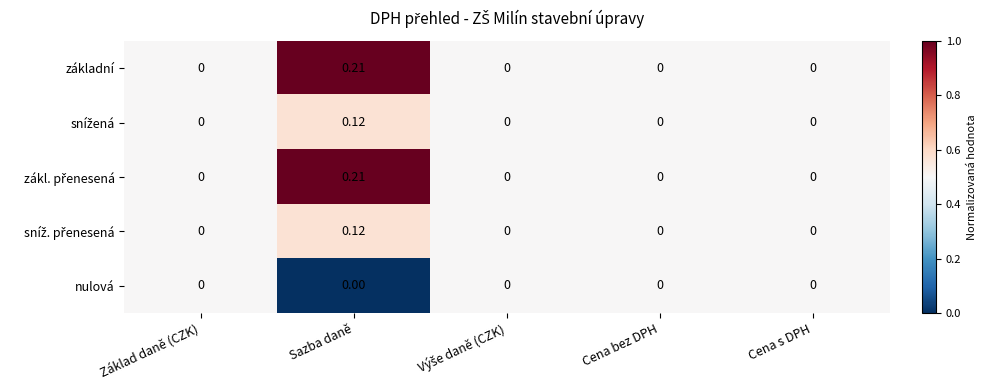

Which label corresponds to the largest value in the chart?

Sazba daně